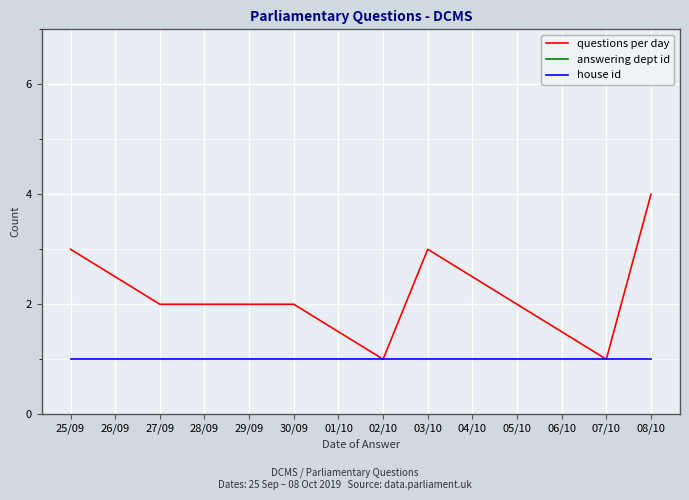

True or false: house id and questions per day intersect in this chart.

False